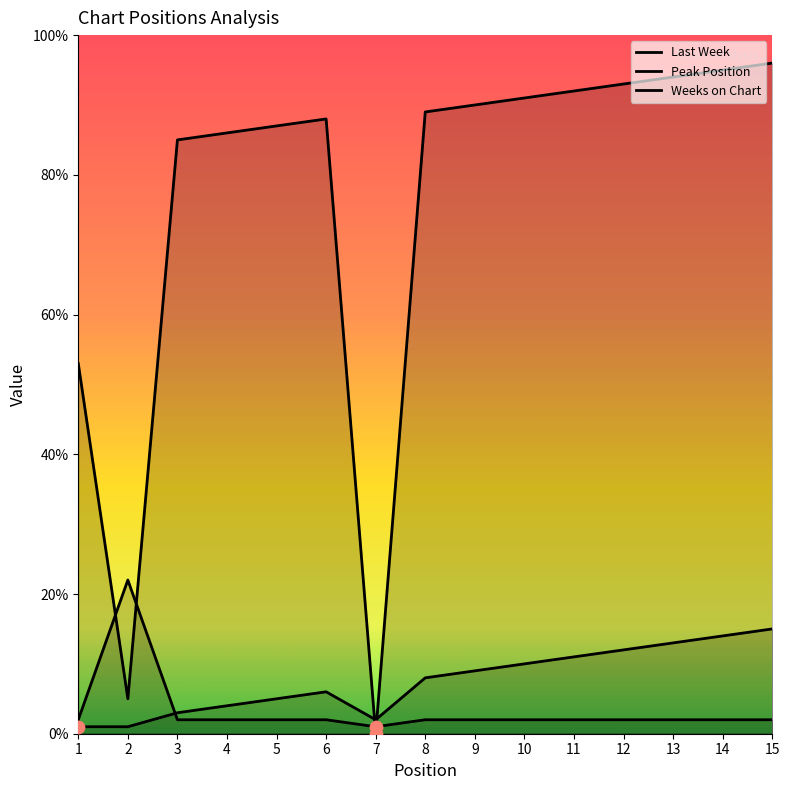

Is the value of Last Week at 10 greater than the value of Peak Position at 3?

Yes